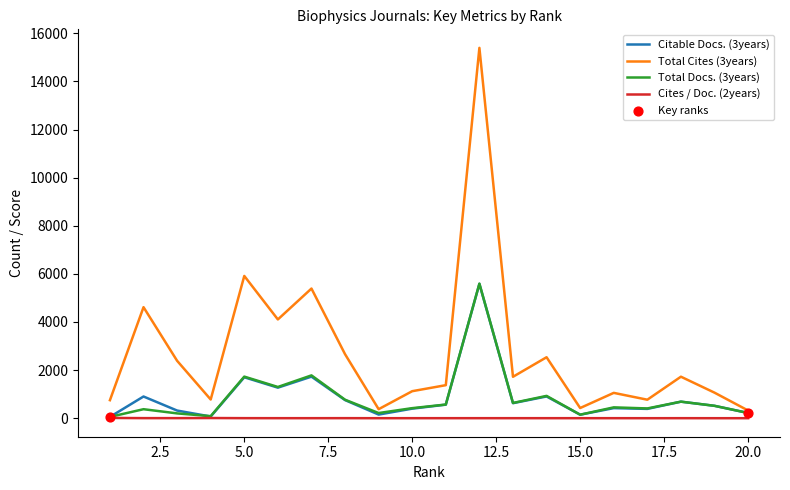

Which series has the largest range (max minus min)?

Total Cites (3years)